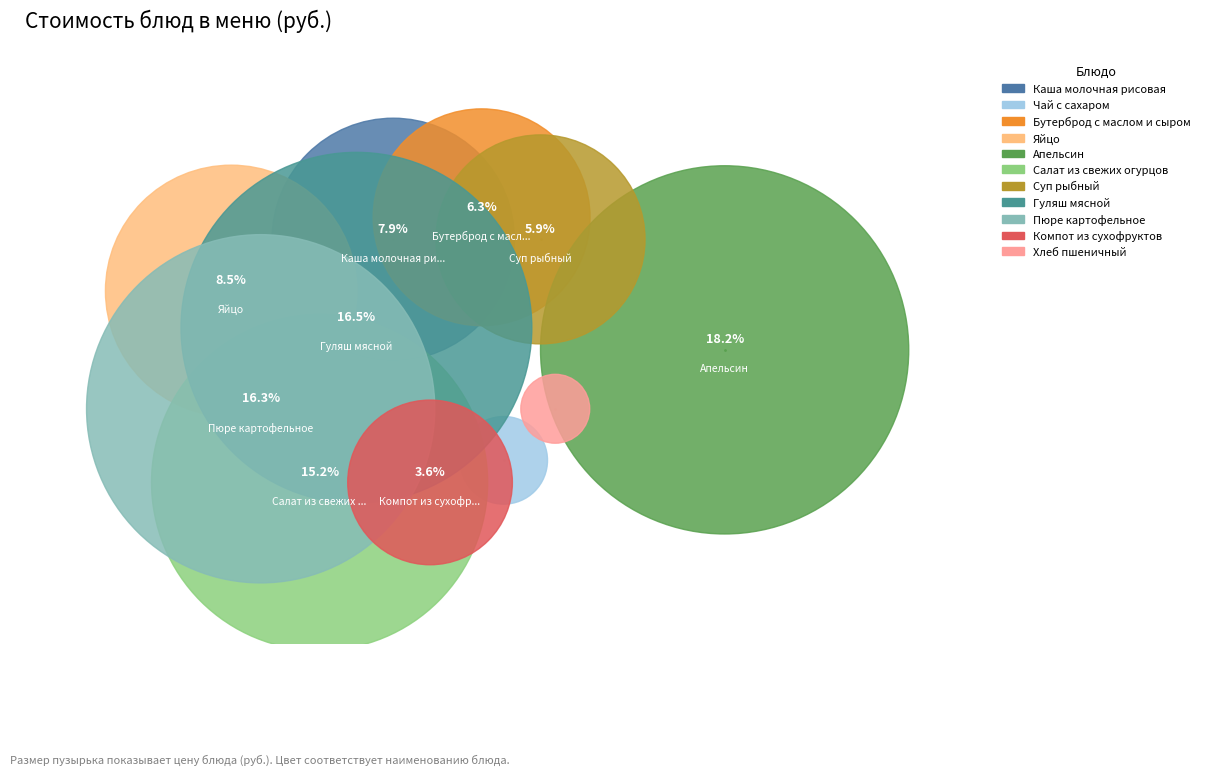

What are all the series names shown in the legend?

Каша молочная рисовая, Чай с сахаром, Бутерброд с маслом и сыром, Яйцо, Апельсин, Салат из свежих огурцов, Суп рыбный, Гуляш мясной, Пюре картофельное, Компот из сухофруктов, Хлеб пшеничный